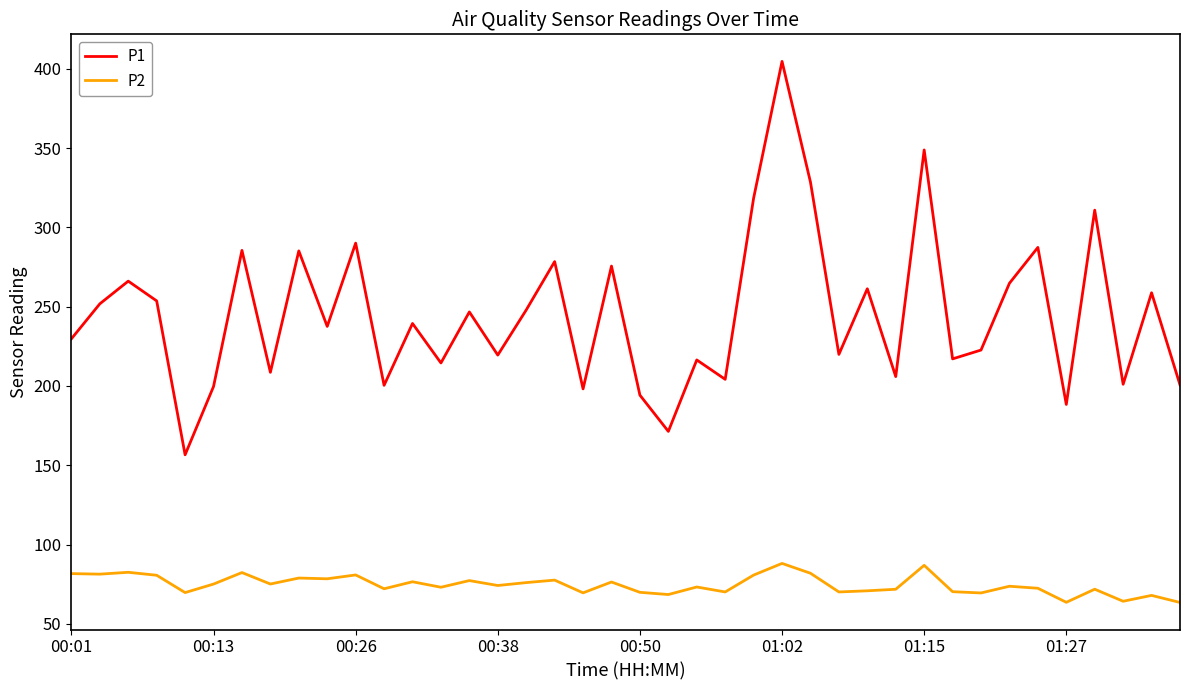

Rank the series by their maximum value, from lowest to highest.

P2, P1